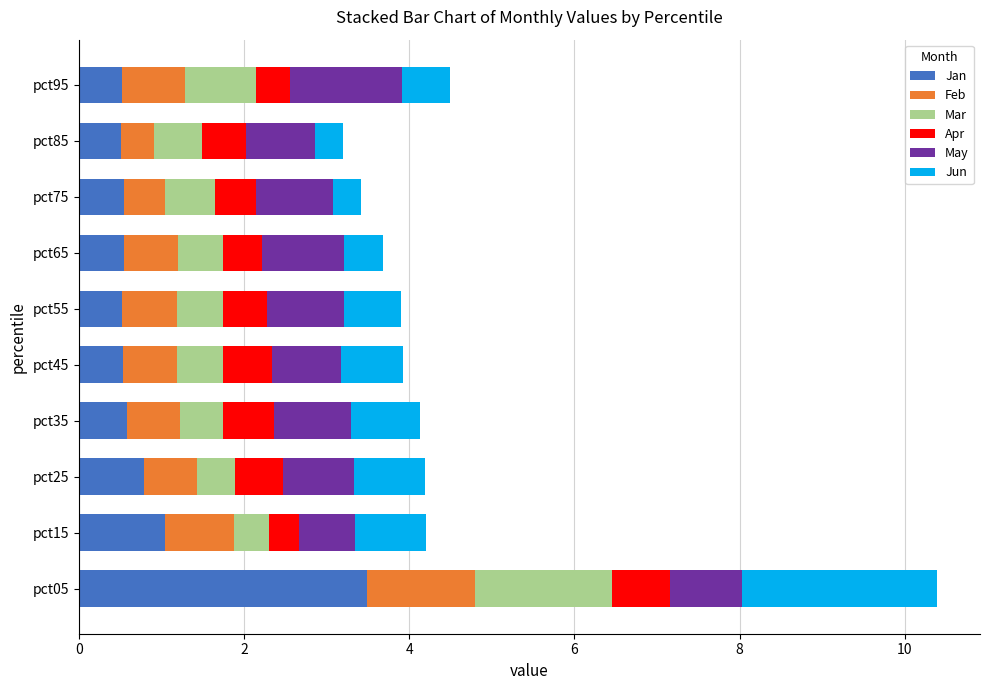

What is the difference between the Jan values at pct45 and pct05?

3.0